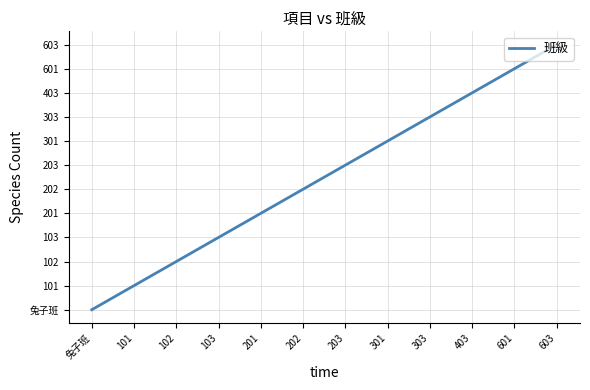

Does the chart have visible grid lines?

Yes